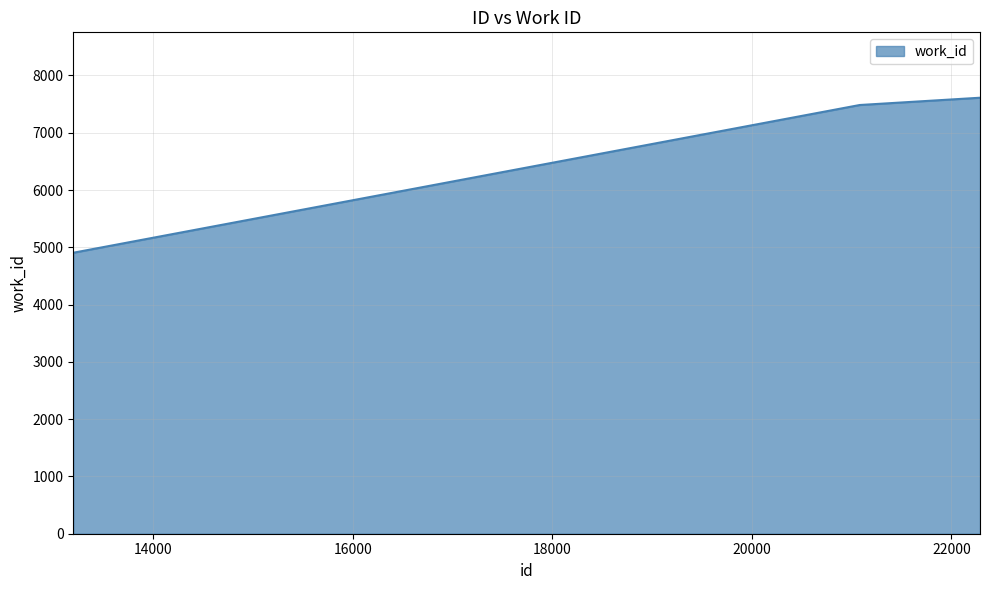

What is the minimum value shown in the chart?

4905